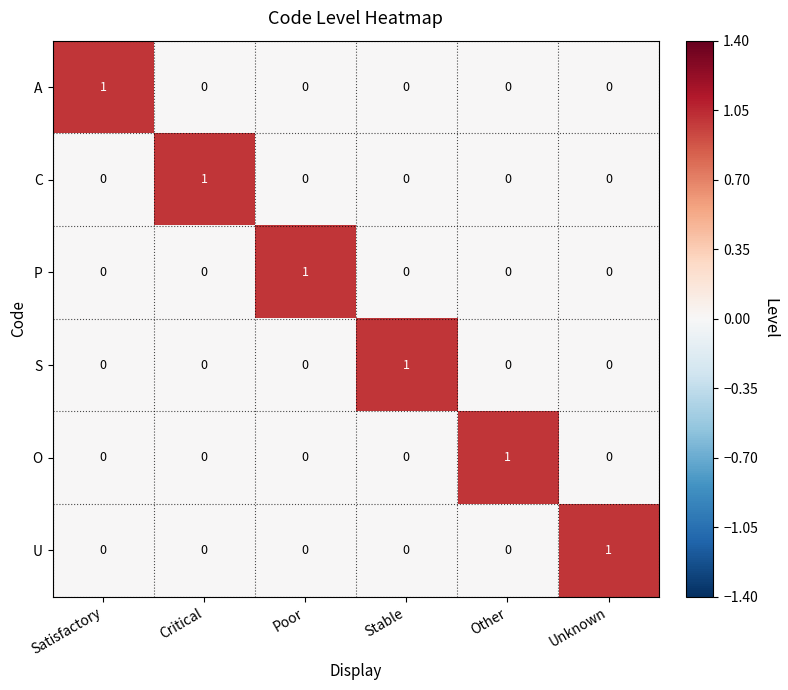

How many U values are between 0 and 1?

6